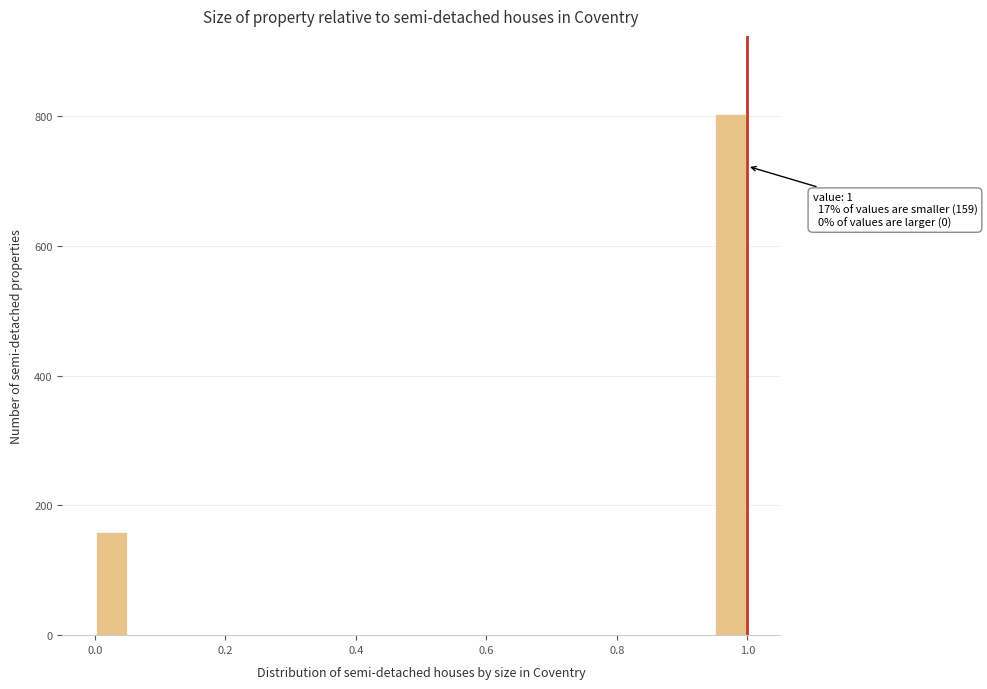

Read against the x-axis, roughly where is the centre of the tallest bar?

0.98